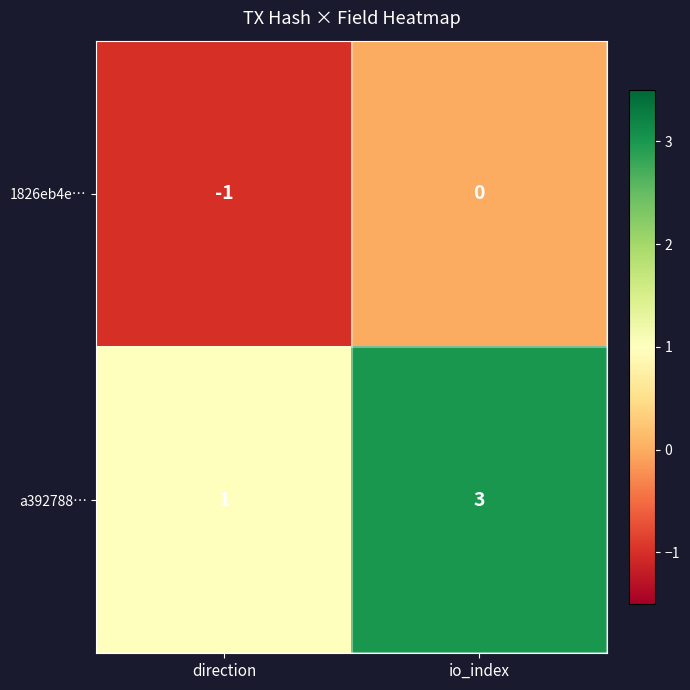

What is the maximum value shown in the chart?

3